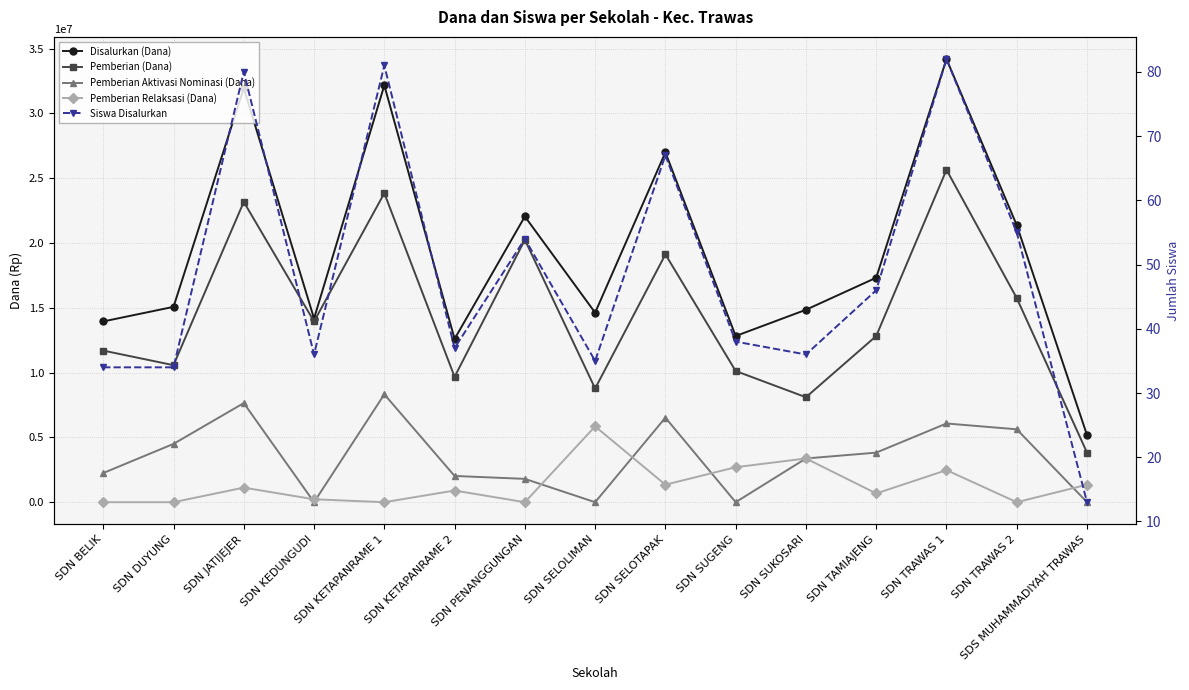

What position from the left is SDN JATIJEJER?

3